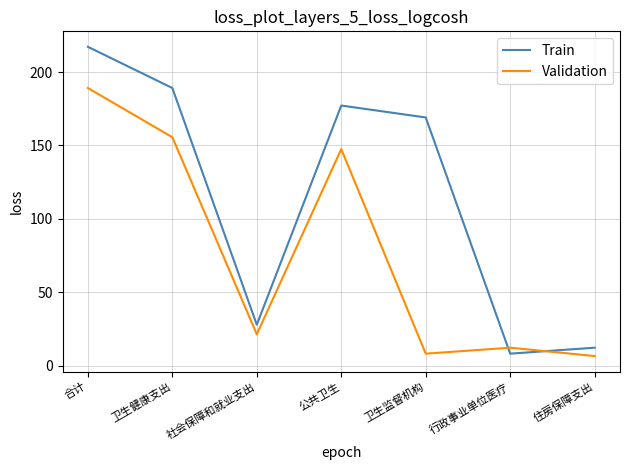

How many interior local valleys does the Train series have?

2